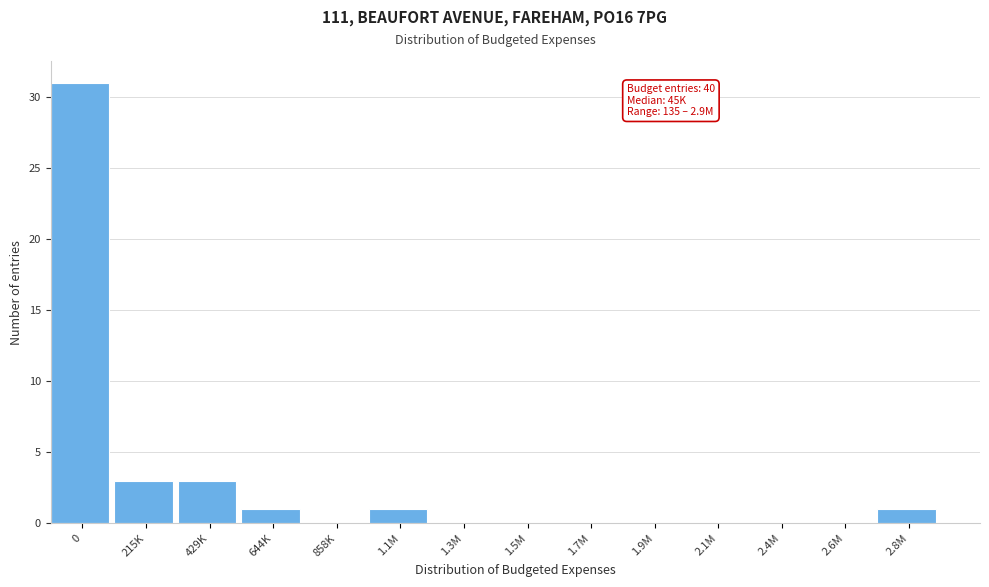

Reading left to right, transcribe all the data shown in this chart.

0=31	215K=3	429K=3	644K=1	858K=0	1.1M=1	1.3M=0	1.5M=0	1.7M=0	1.9M=0	2.1M=0	2.4M=0	2.6M=0	2.8M=1